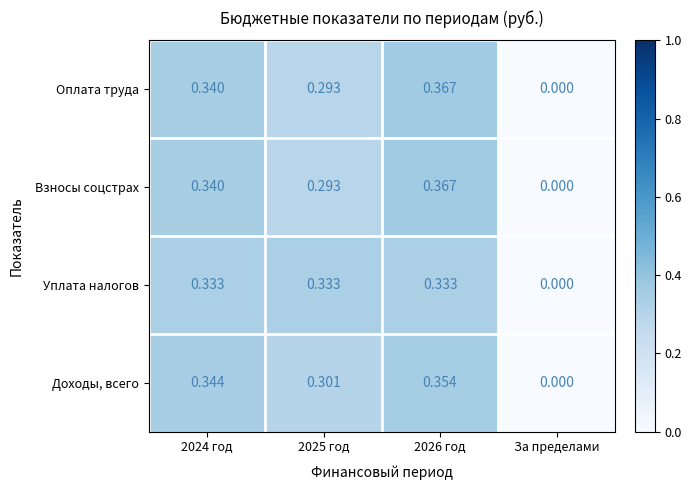

At which label is Доходы, всего closest to 0?

За пределами